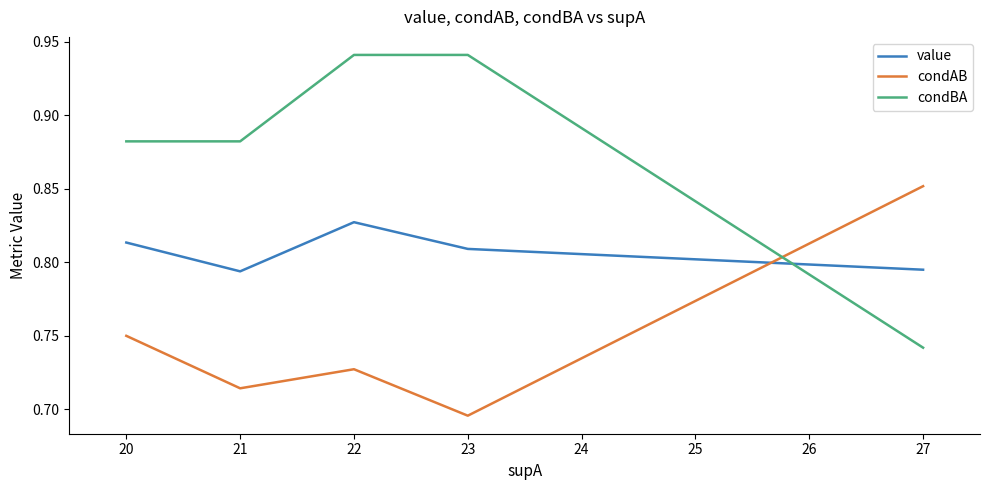

List the labels in order of condAB value, largest first.

27, 20, 22, 21, 23